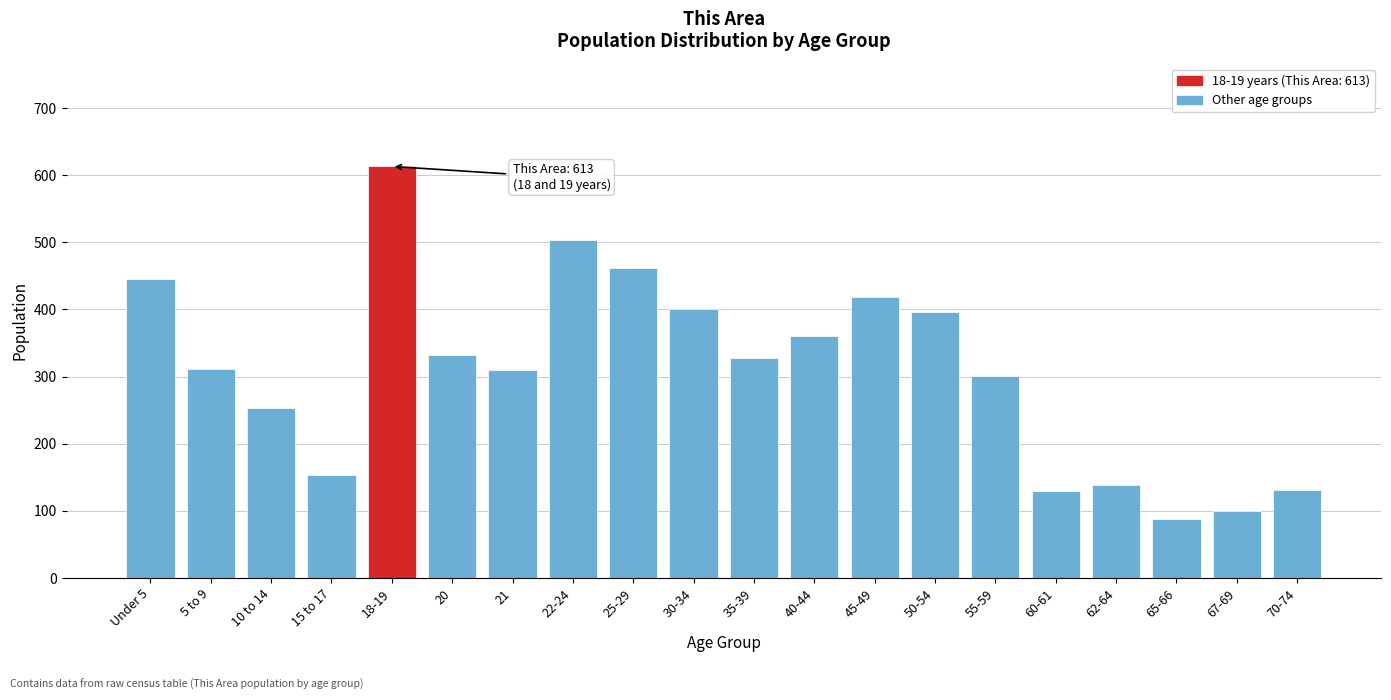

True or false: the data shows 332 at 20.

True